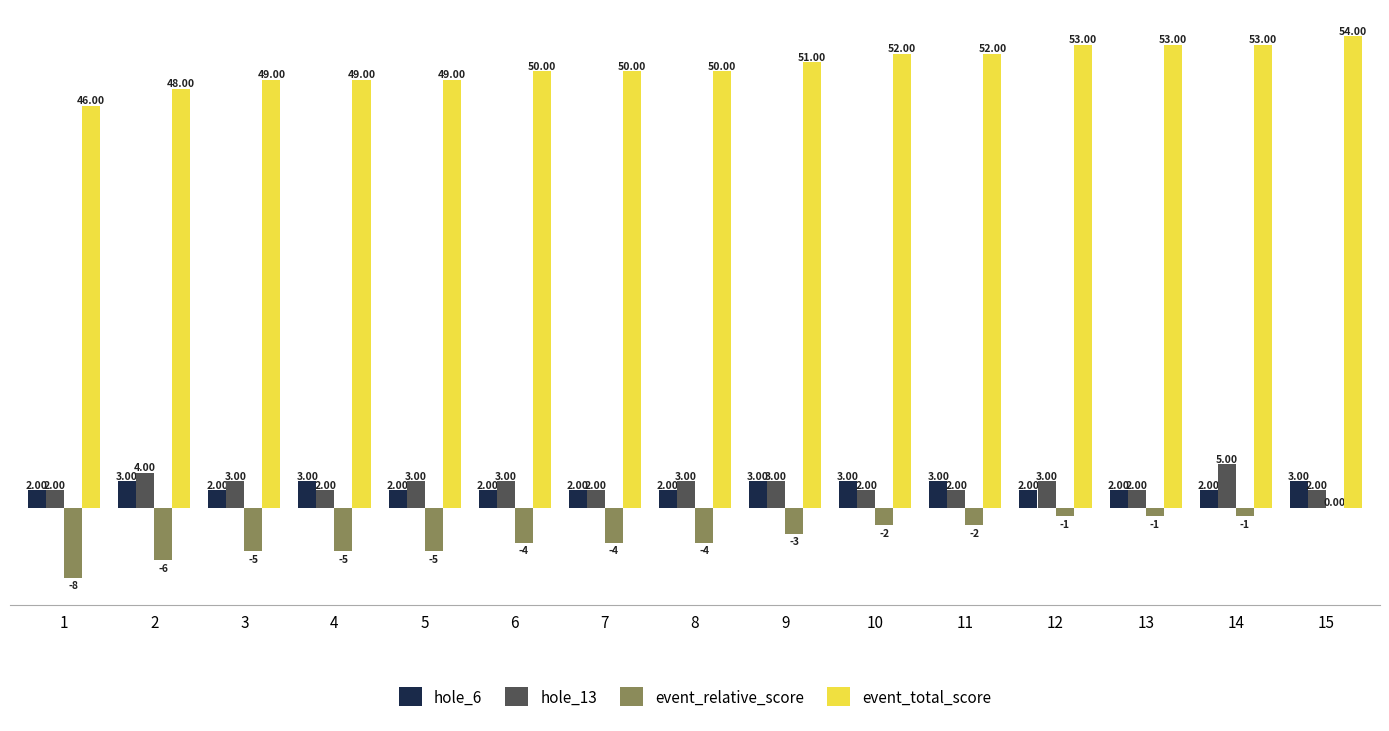

Reading right to left, what are all the values shown in this chart?

hole_6: 15=3	14=2	13=2	12=2	11=3	10=3	9=3	8=2	7=2	6=2	5=2	4=3	3=2	2=3	1=2
hole_13: 15=2	14=5	13=2	12=3	11=2	10=2	9=3	8=3	7=2	6=3	5=3	4=2	3=3	2=4	1=2
event_relative_score: 15=0	14=-1	13=-1	12=-1	11=-2	10=-2	9=-3	8=-4	7=-4	6=-4	5=-5	4=-5	3=-5	2=-6	1=-8
event_total_score: 15=54	14=53	13=53	12=53	11=52	10=52	9=51	8=50	7=50	6=50	5=49	4=49	3=49	2=48	1=46